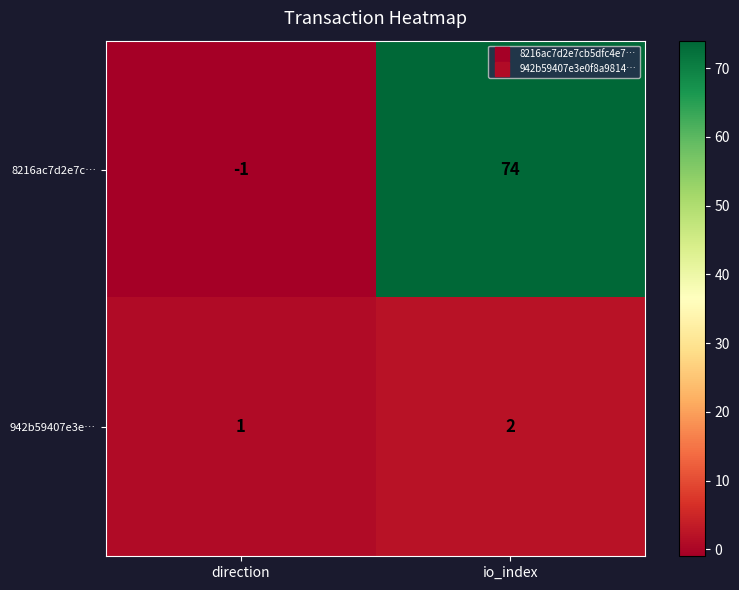

Count the number of data series in this chart.

2